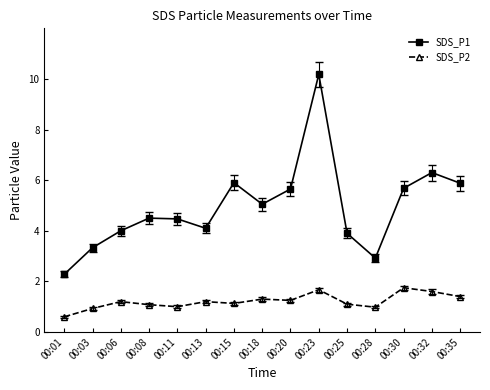

Which series changed the most between 00:06 and 00:11?

SDS_P1